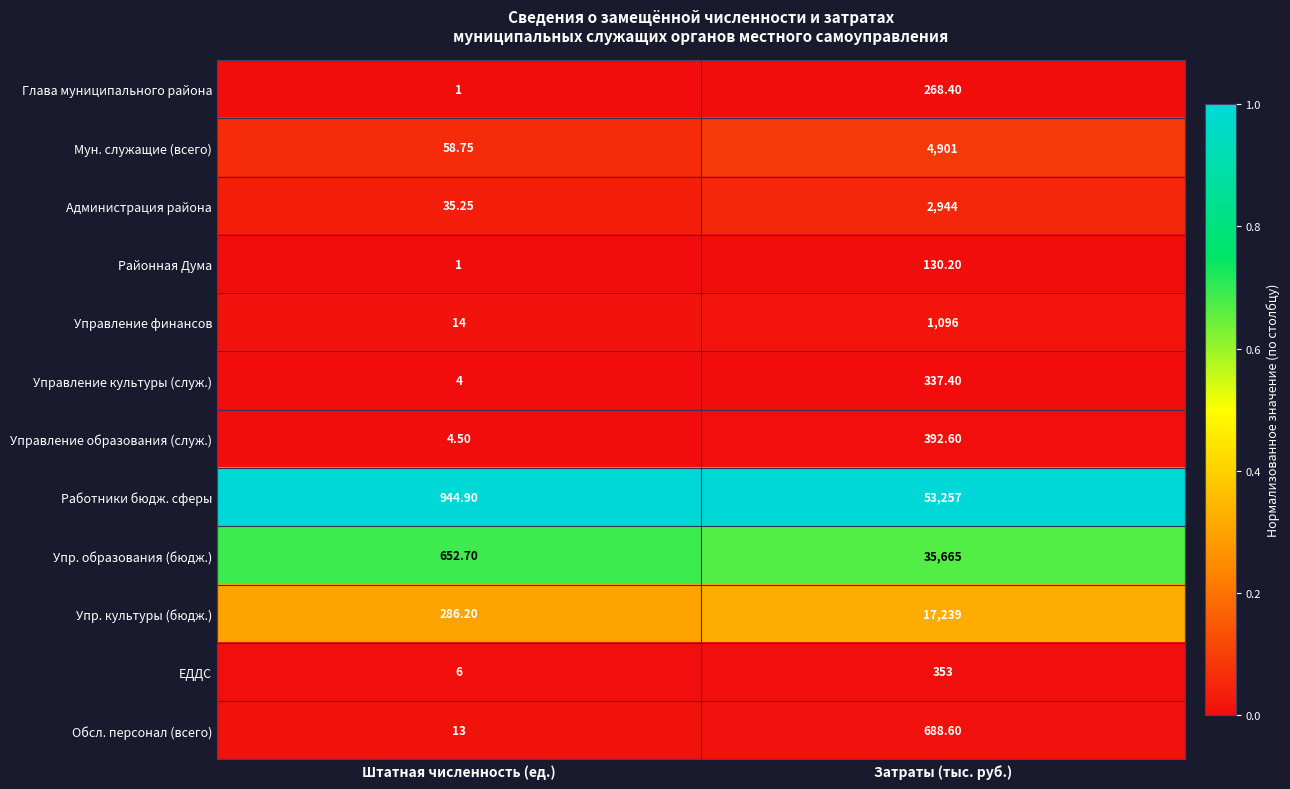

Between Штатная численность (ед.) and Затраты (тыс. руб.), which series saw the biggest shift?

Работники бюдж. сферы